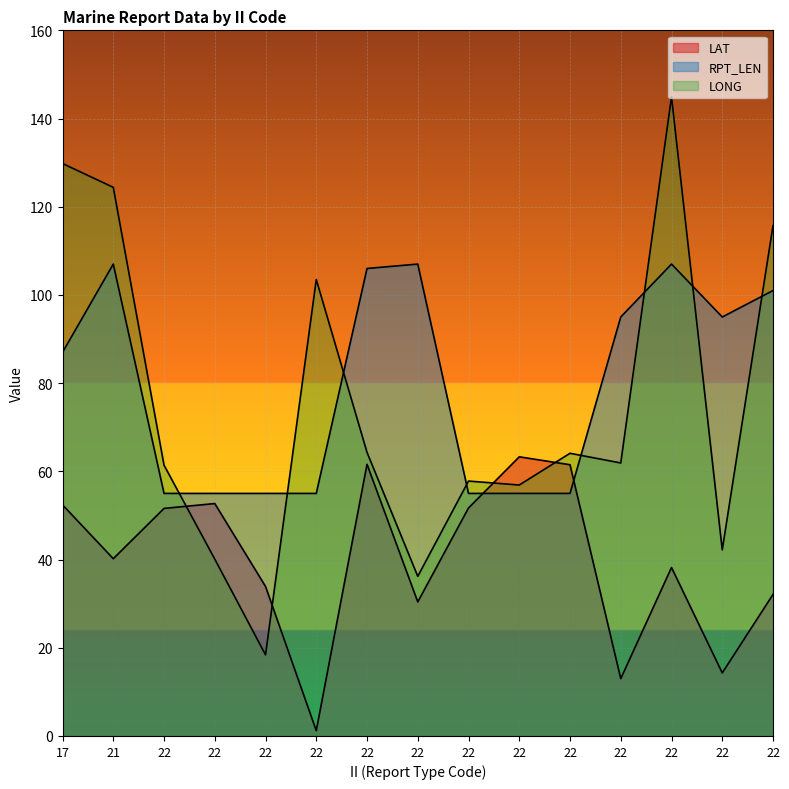

What is the minimum value shown in the chart?

1.2